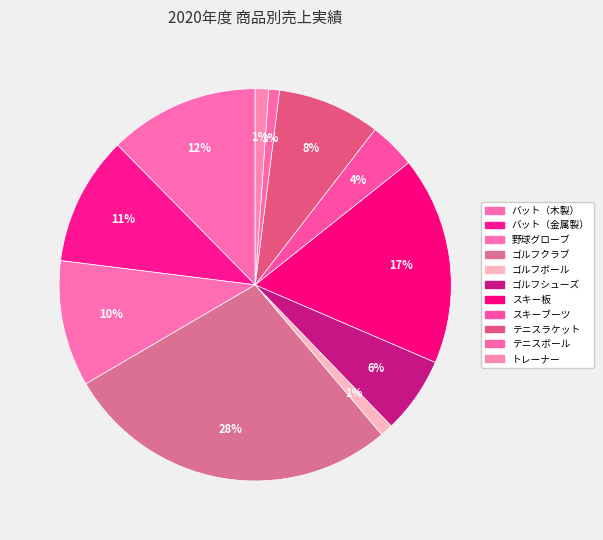

To the nearest percent, what portion does ゴルフシューズ represent?

6%